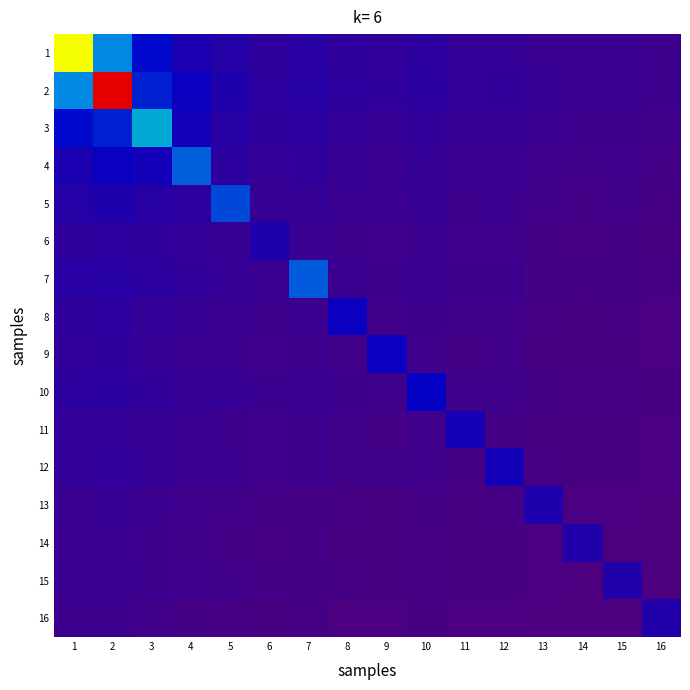

At 9, list the series in order from largest to smallest.

9, 2, 1, 3, 4, 5, 7, 6, 10, 8, 12, 11, 13, 15, 14, 16